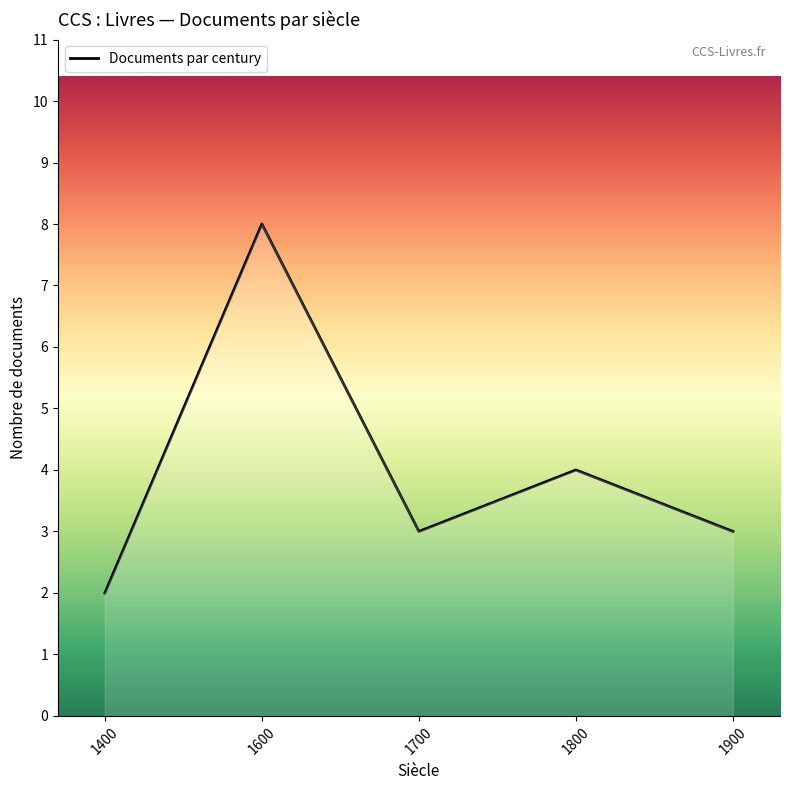

At which category does the data reach its first local peak?

1600